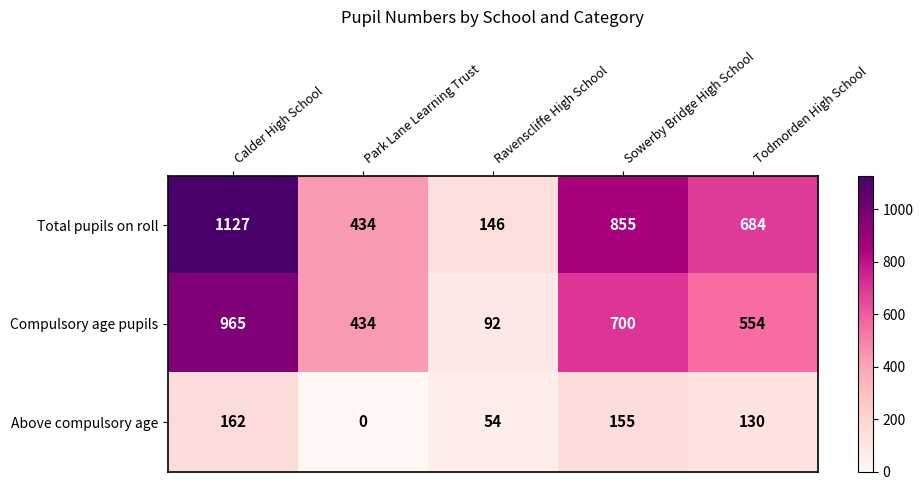

At which category is the sum across all series the highest?

Calder High School